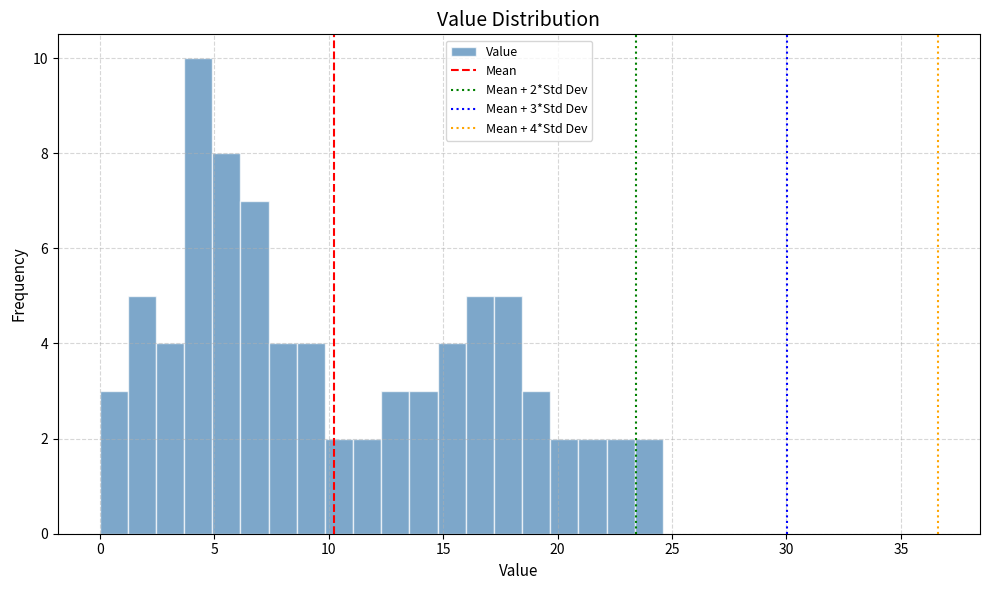

Read against the x-axis, roughly where is the centre of the tallest bar?

4.5